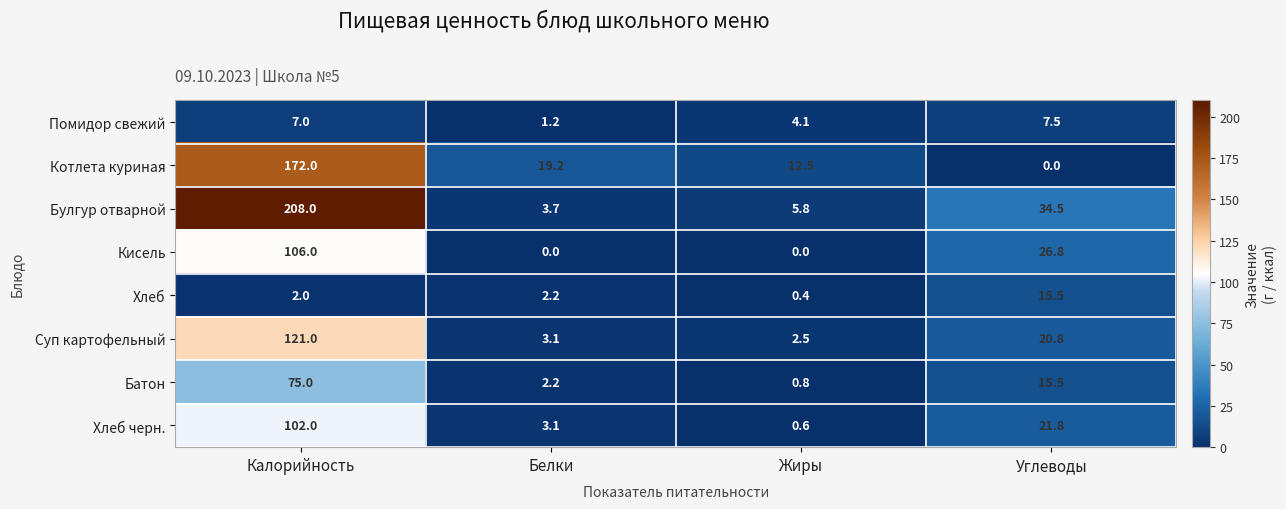

Count the number of data series in this chart.

8